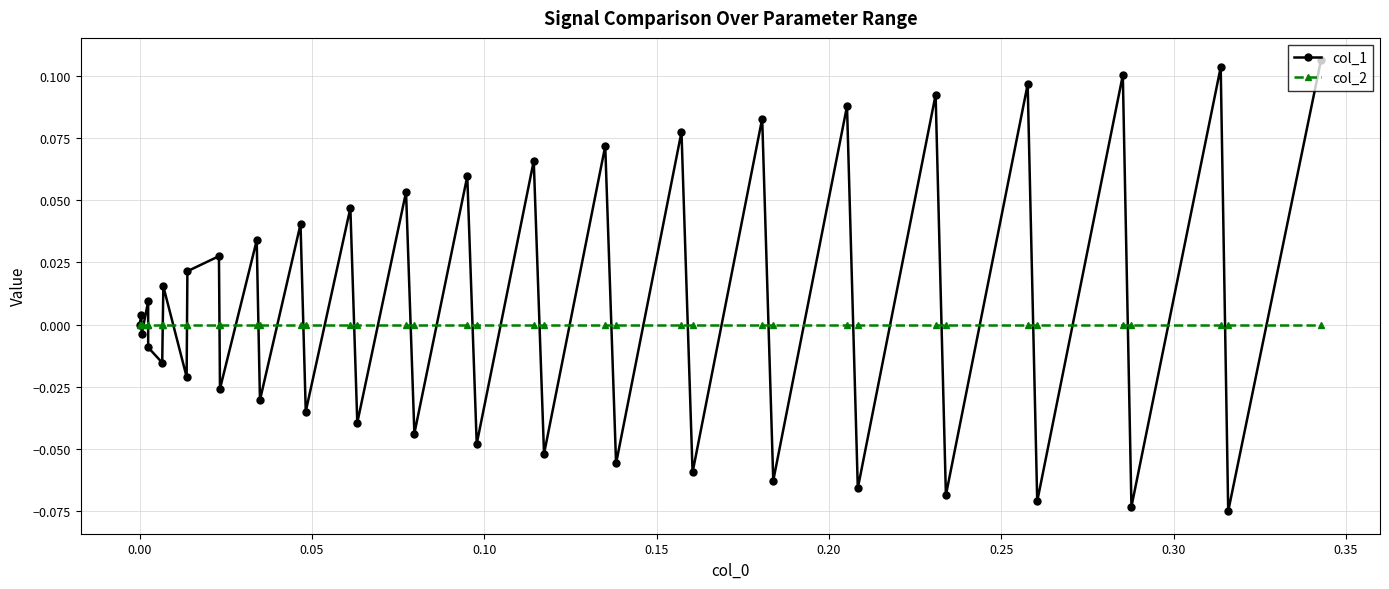

Count the number of data series in this chart.

2